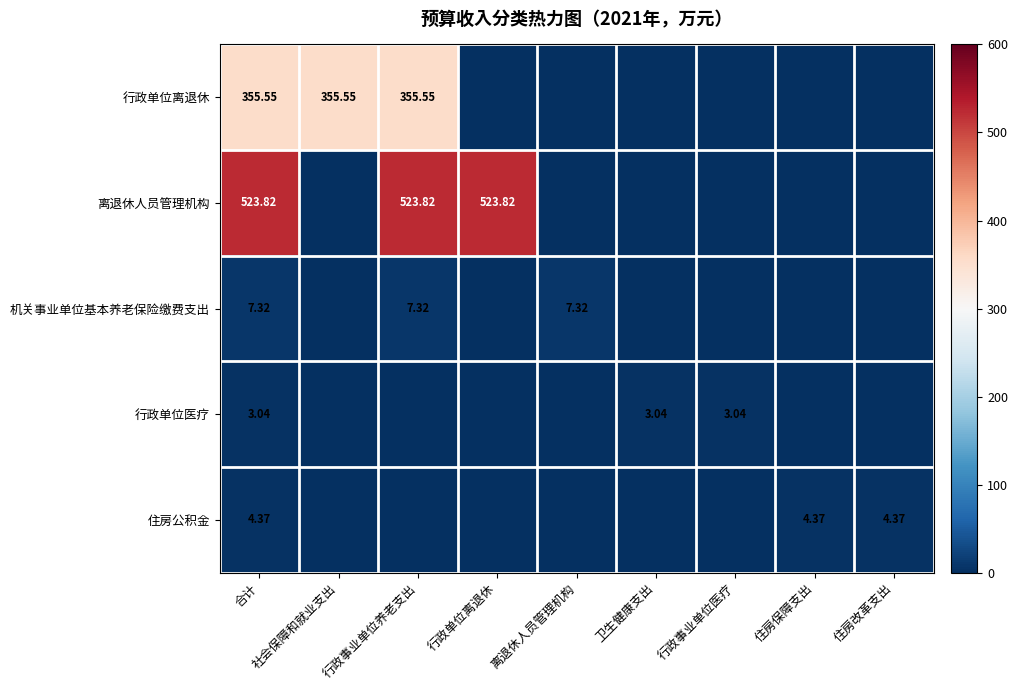

What is the difference between the highest and lowest values at 离退休人员管理机构?

7.3